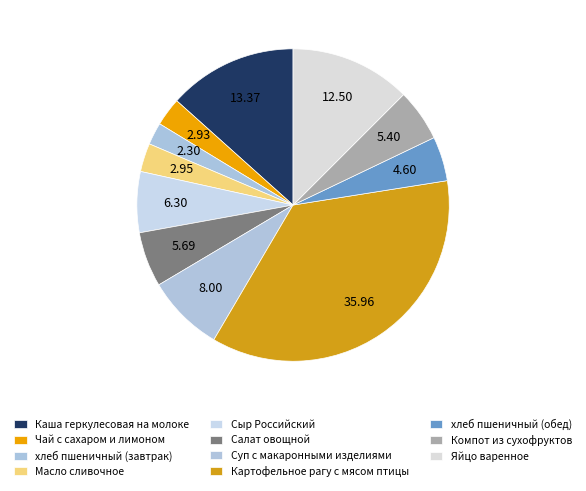

Count the number of slices in the pie.

11